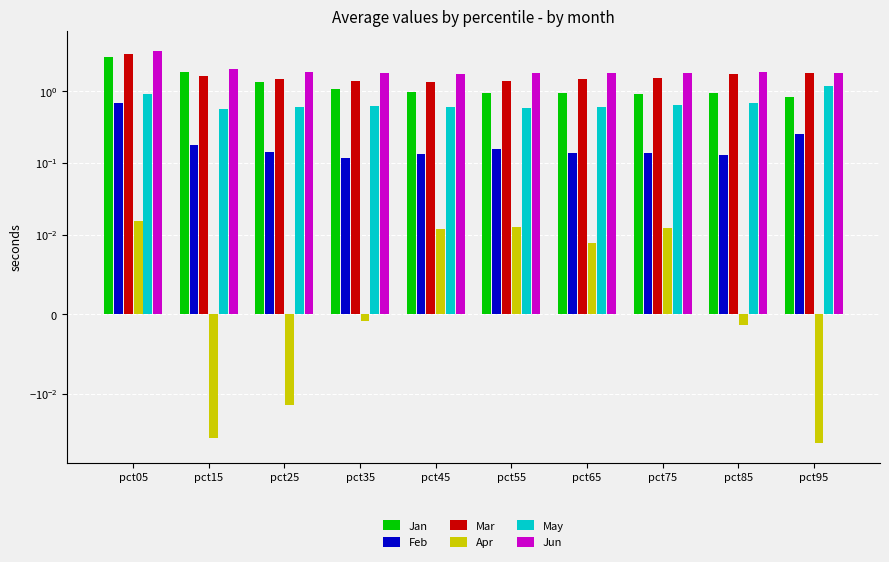

Which series has the largest total across all categories?

Jun